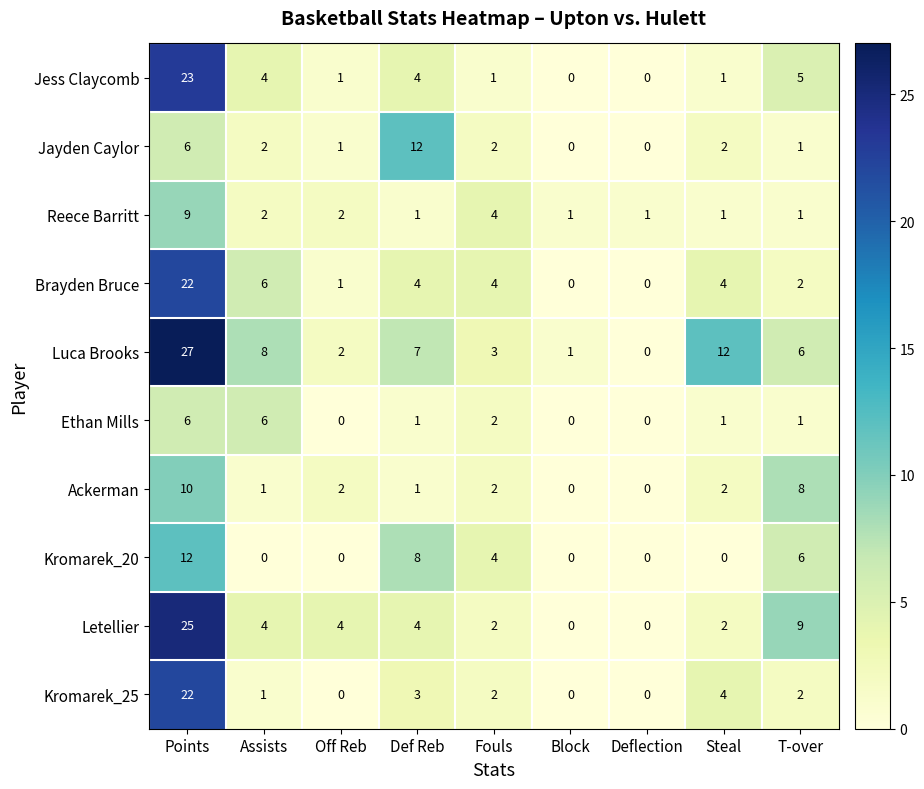

Count the Reece Barritt values in the range 1 to 2.

7